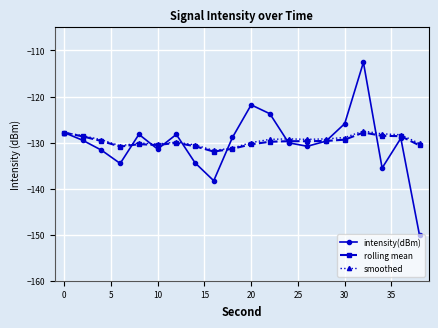

What is the value of the intensity(dBm) point at the 12th from the left?

-123.7